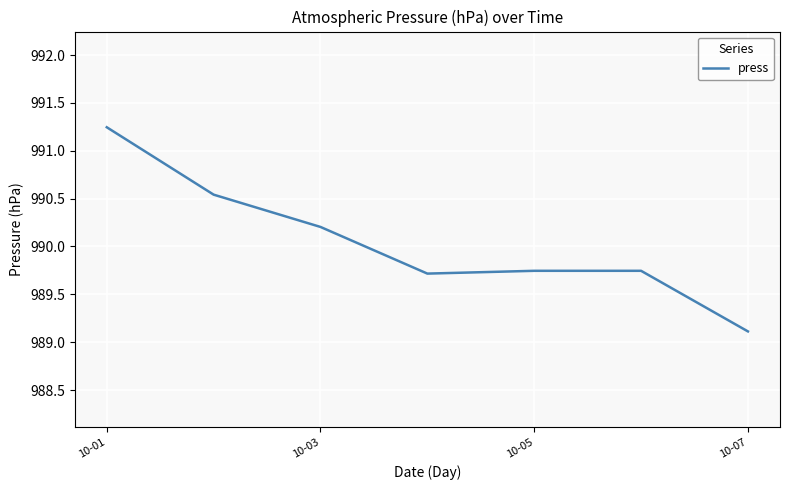

True or false: there are more than 2 points higher than both neighbors.

False